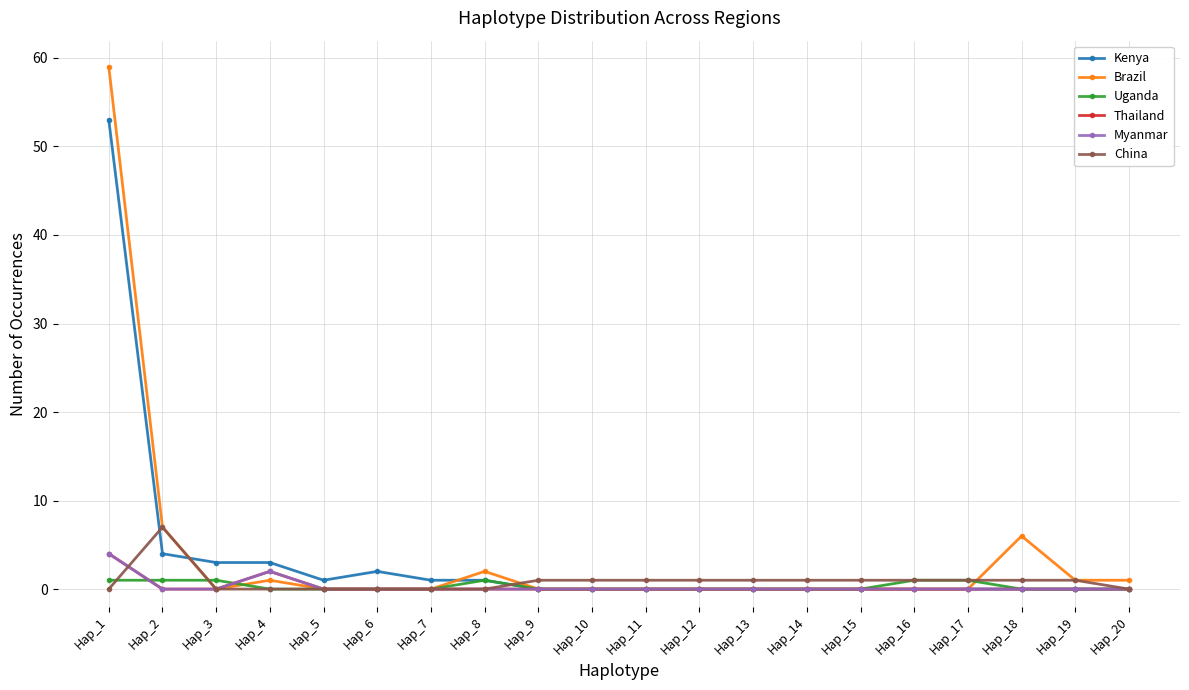

Is this an area chart (filled region under the line)?

No